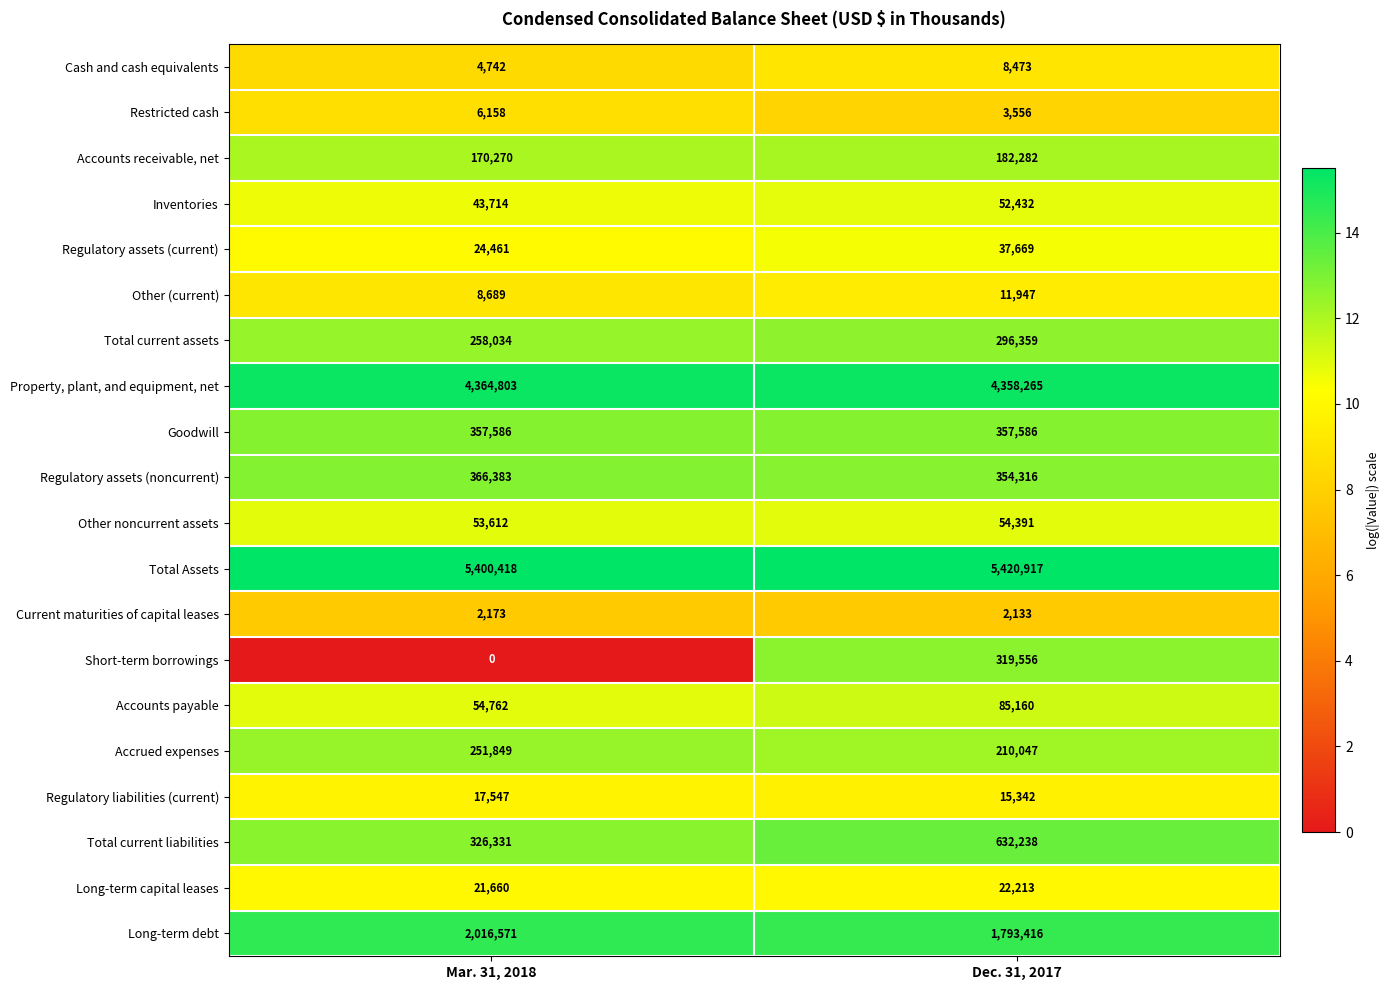

Count the number of data series in this chart.

20